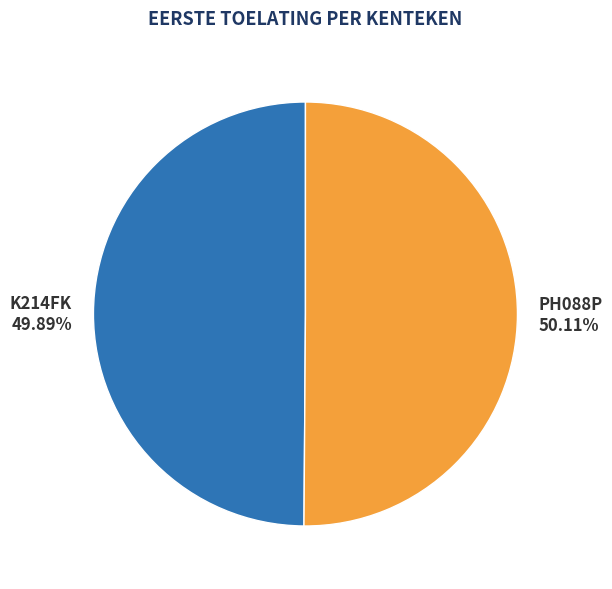

Approximately how many times larger is the value at K214FK compared to PH088P?

1.0